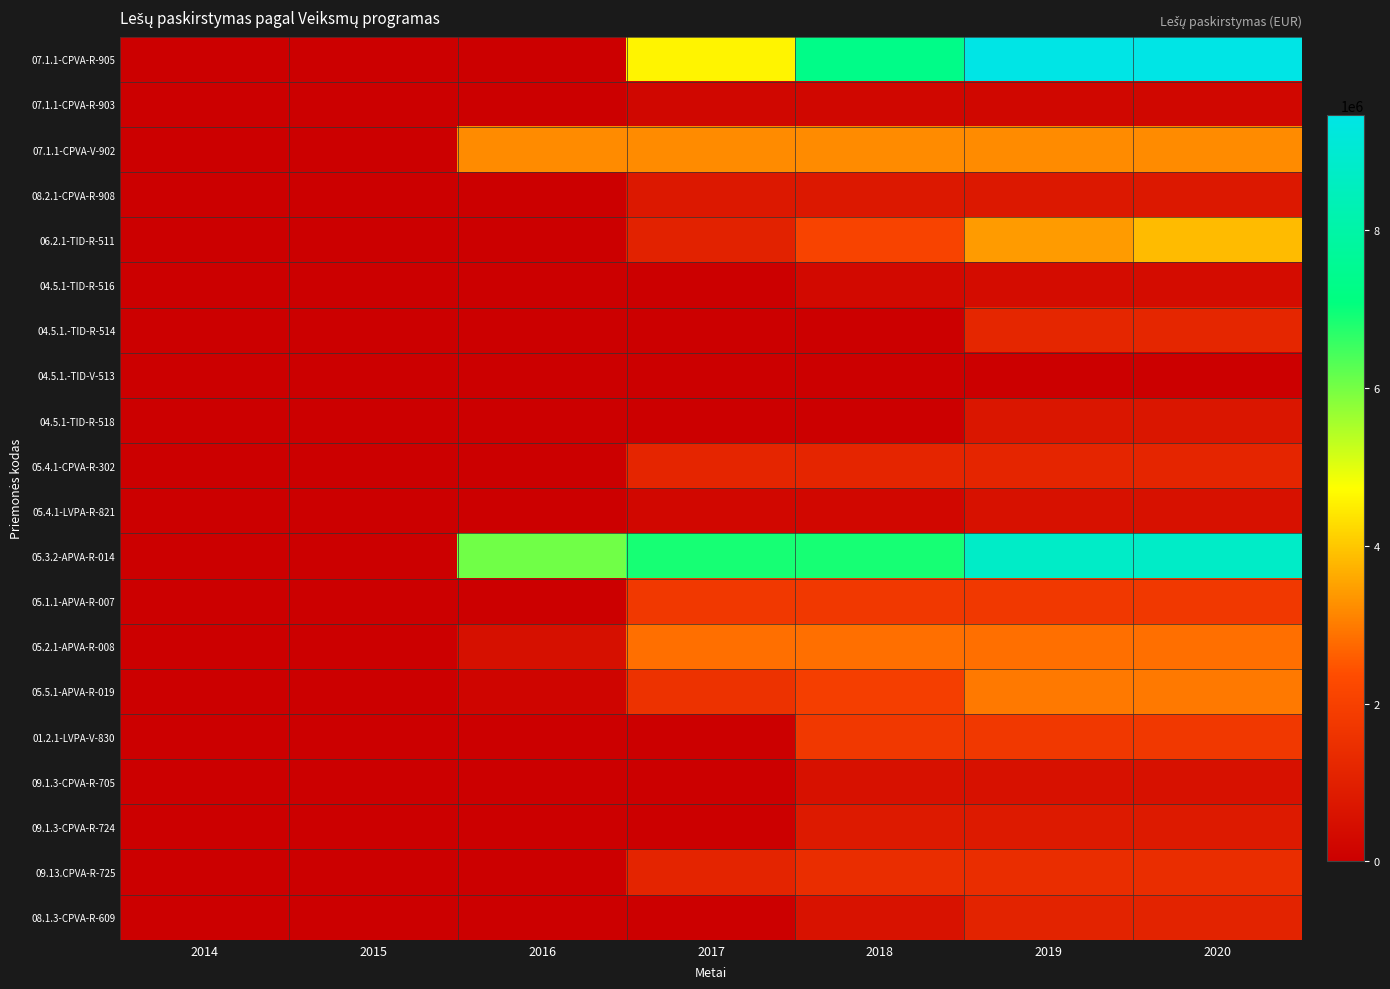

Between 2016 and 2018, which series saw the biggest shift?

07.1.1-CPVA-R-905